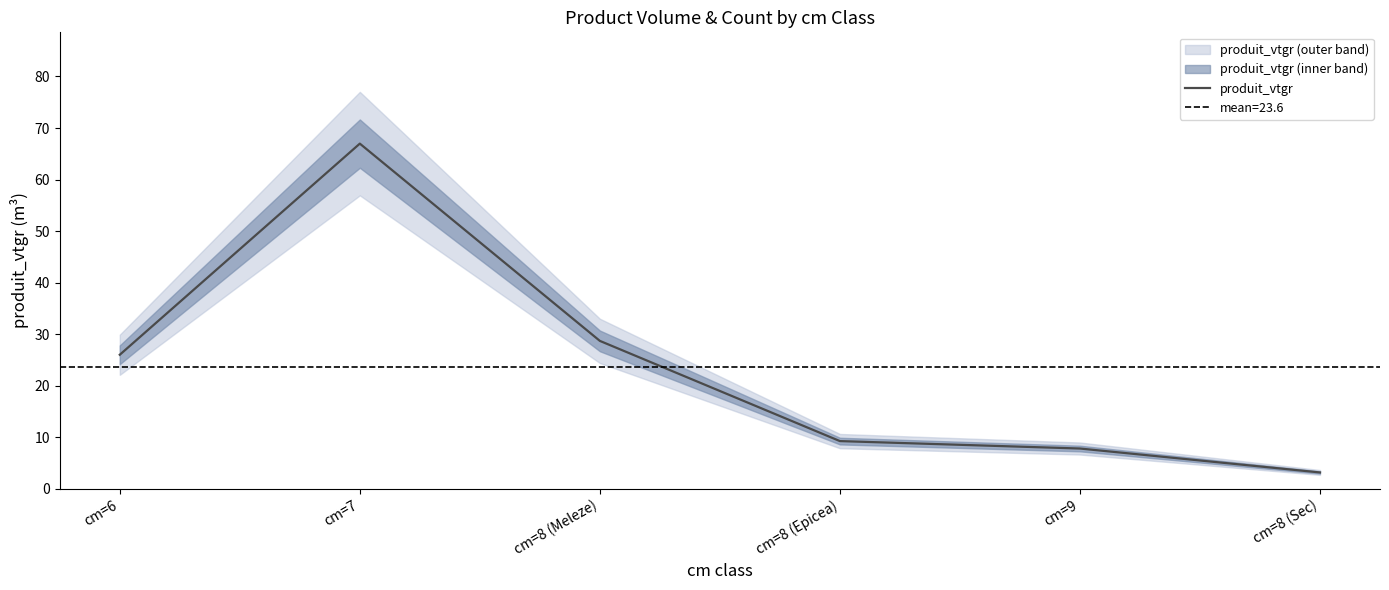

What is the difference between the values at cm=7 and cm=8 (Meleze)?

38.3